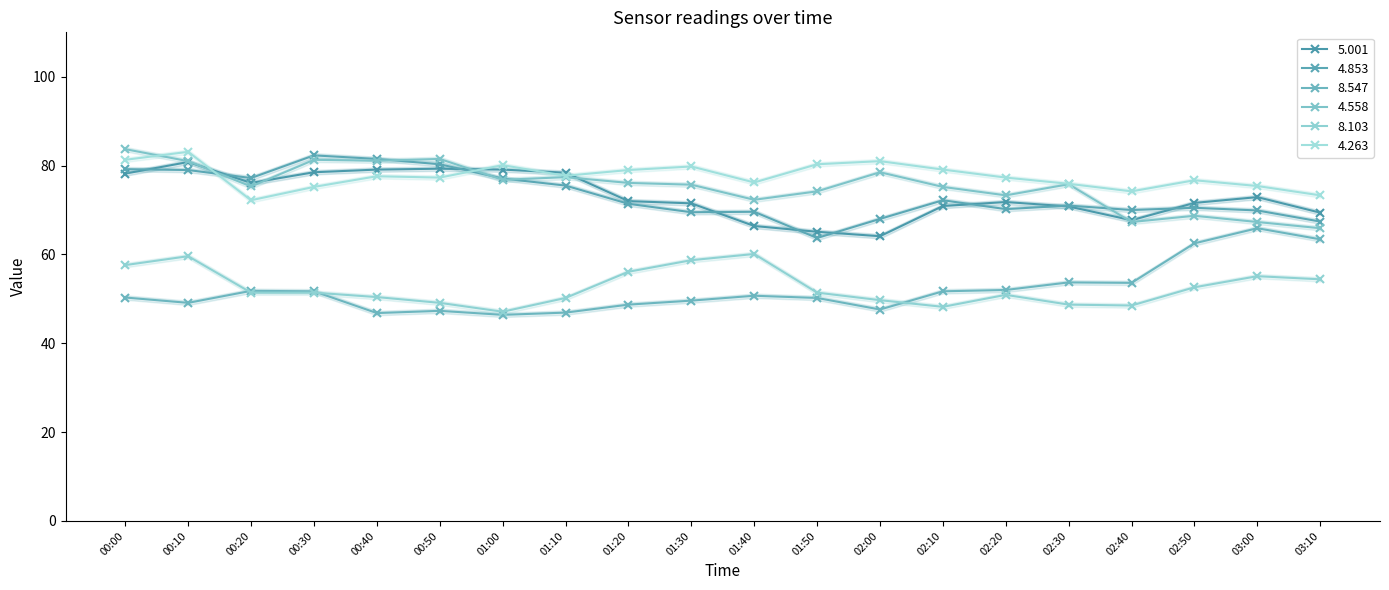

What is the sum of the 4.263 values at 01:00 and 02:50?

156.8